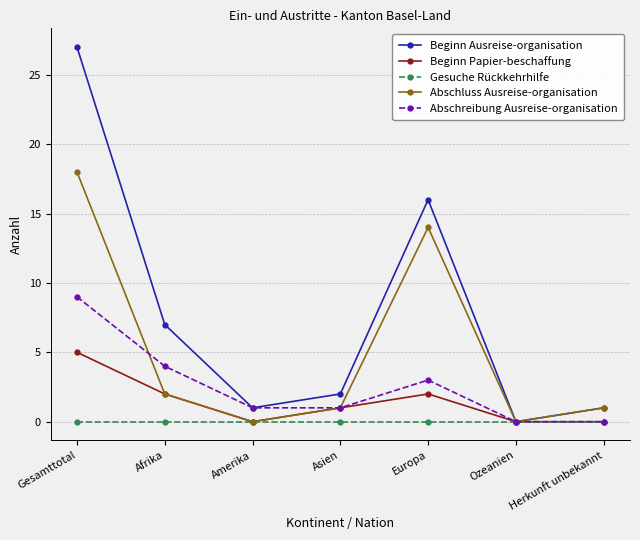

Which series has the largest total across all categories?

Beginn Ausreise-organisation